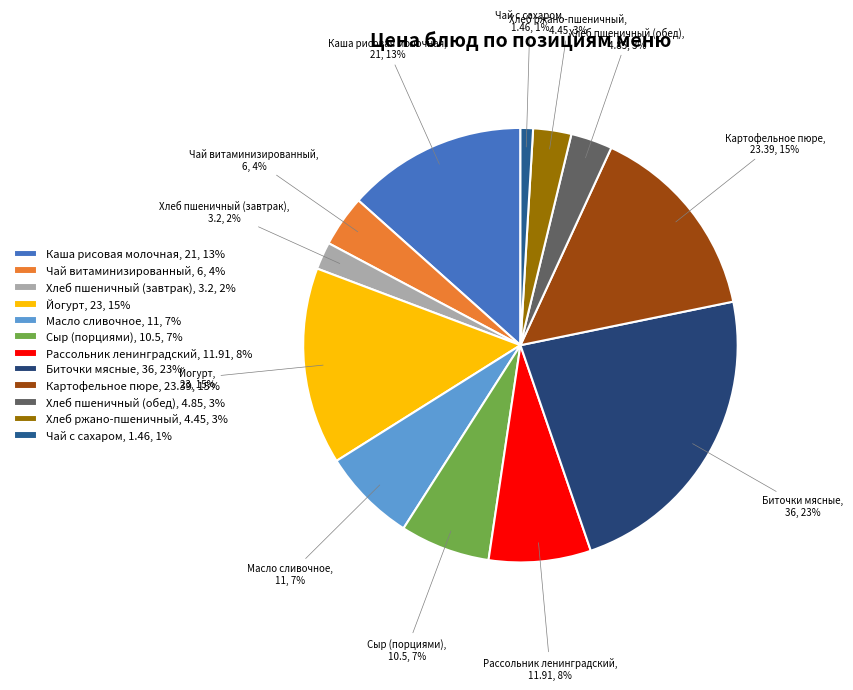

Is it true that Каша рисовая молочная is 1% of the pie?

False